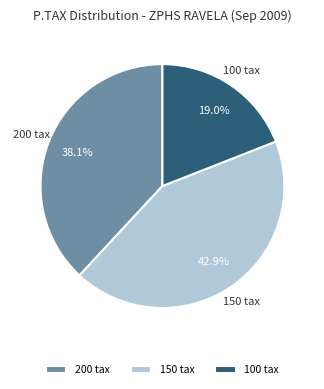

Which category has the smallest portion of the pie?

100 tax